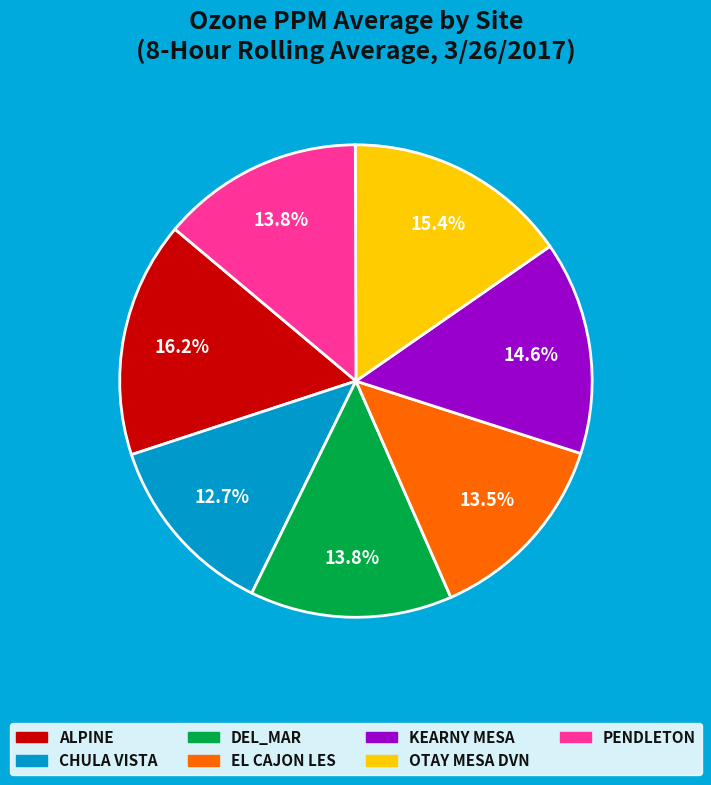

True or false: PENDLETON accounts for 14% of the total.

True